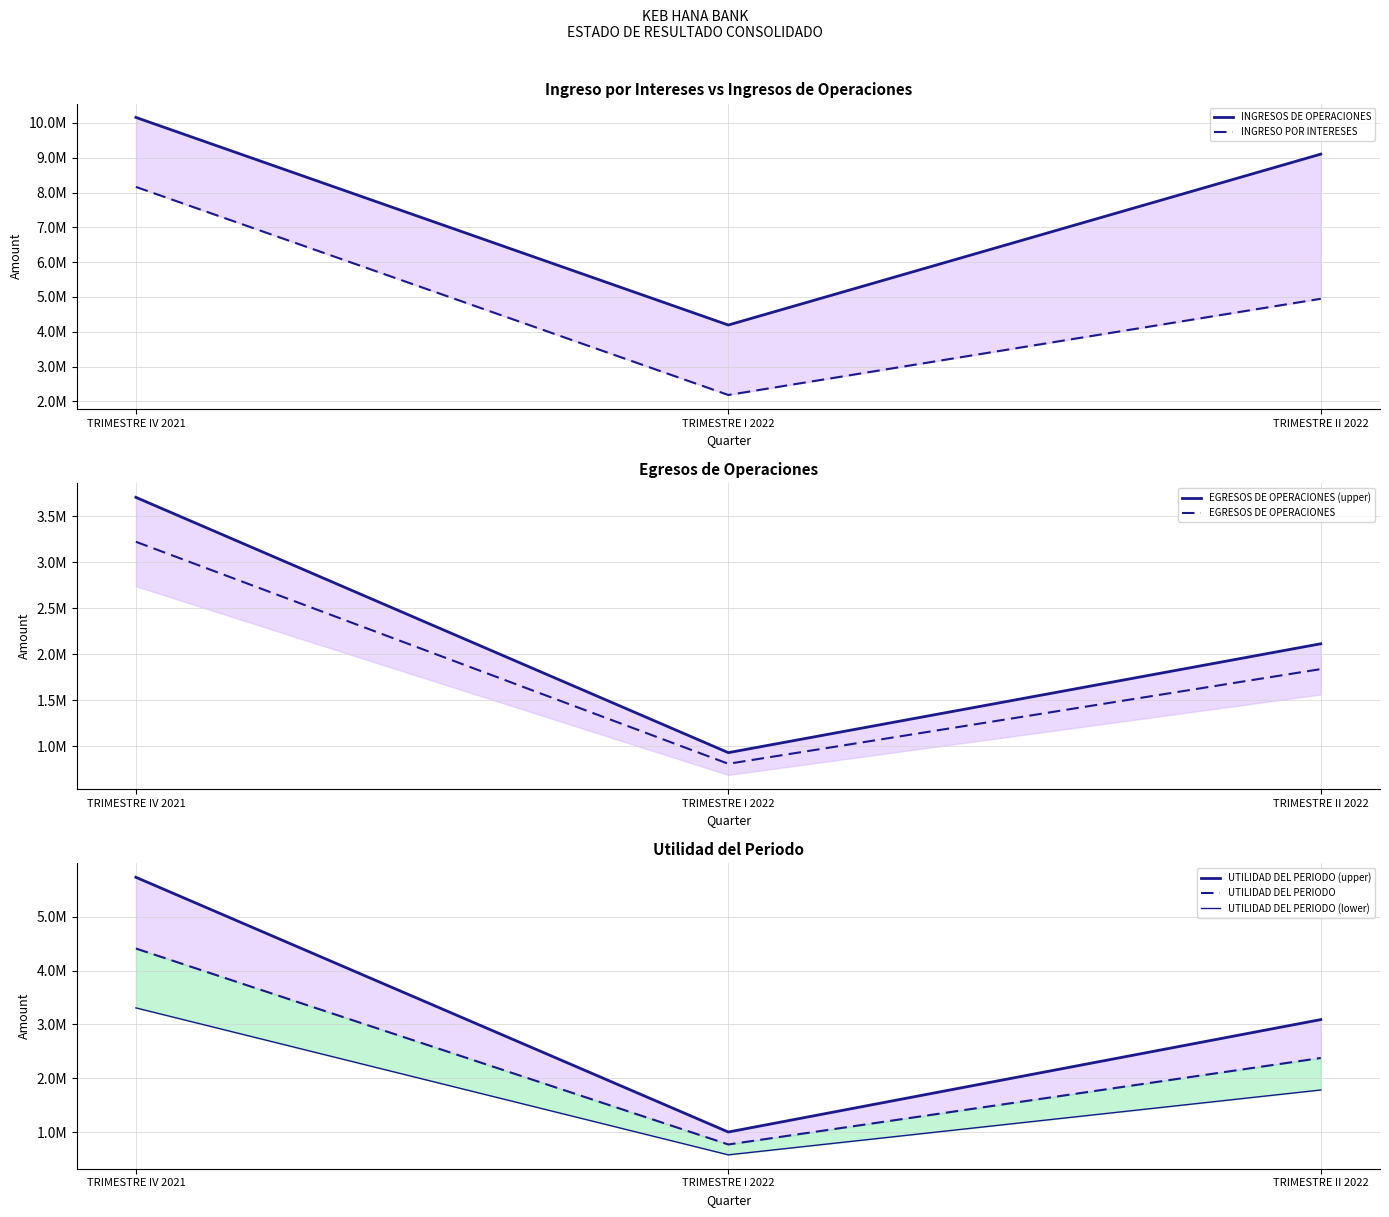

What is the spread (max minus min) of values at TRIMESTRE I 2022?

3384771.1